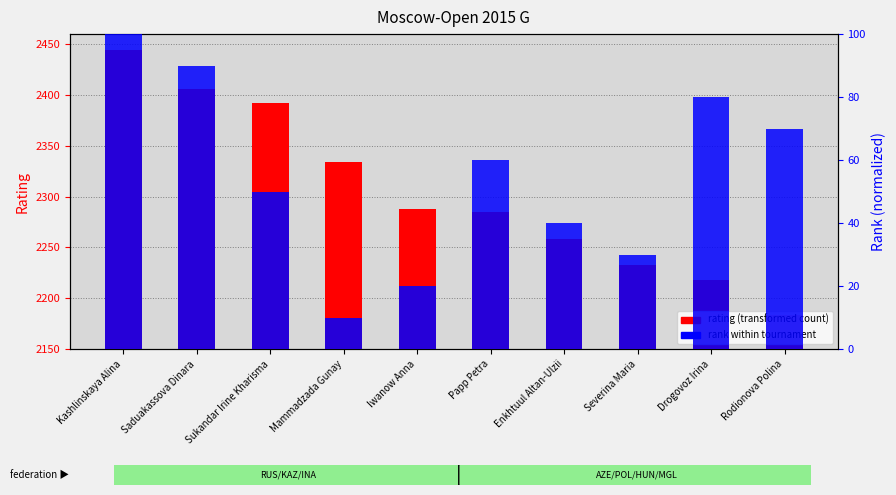

How many bars are there in total?

20